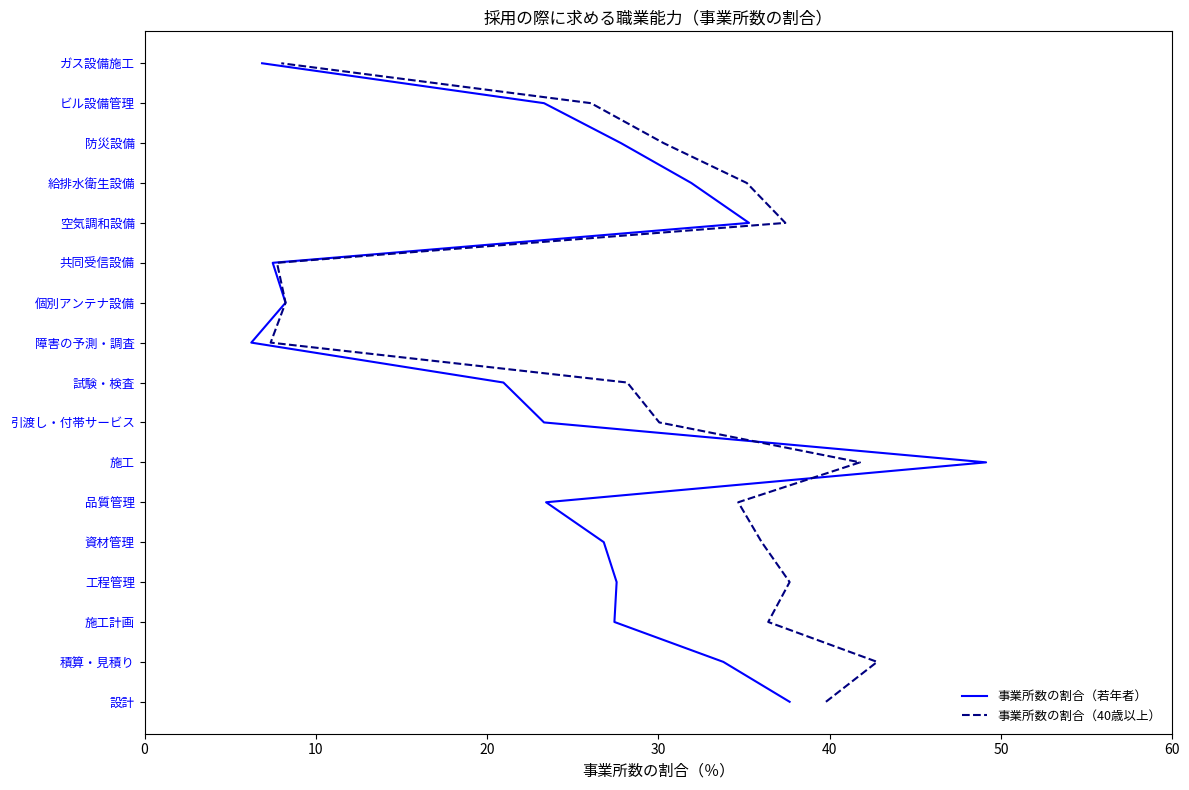

How many data points does each series have?

17